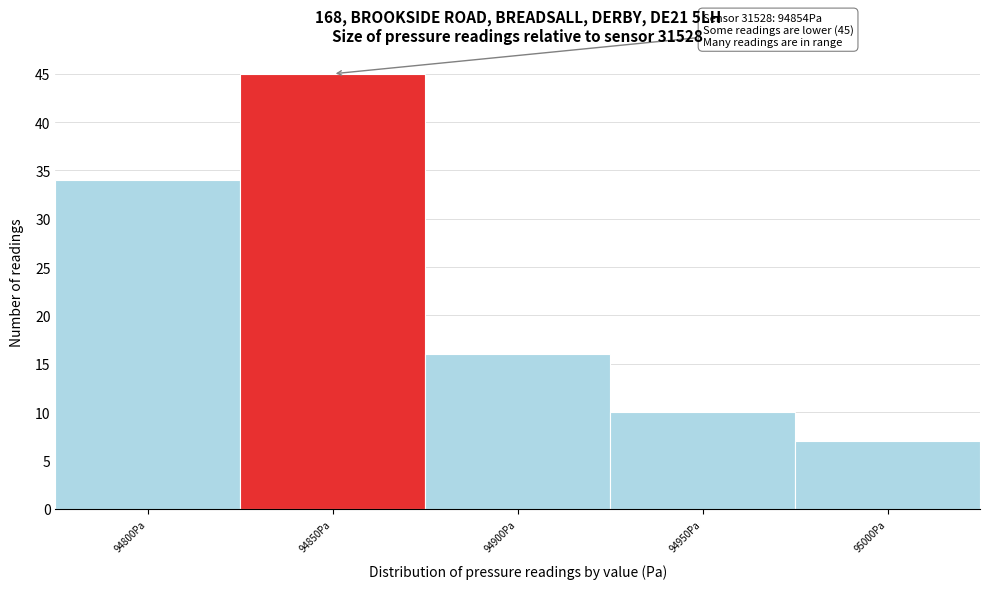

Reading left to right, list all the values displayed in this chart.

34	45	16	10	7